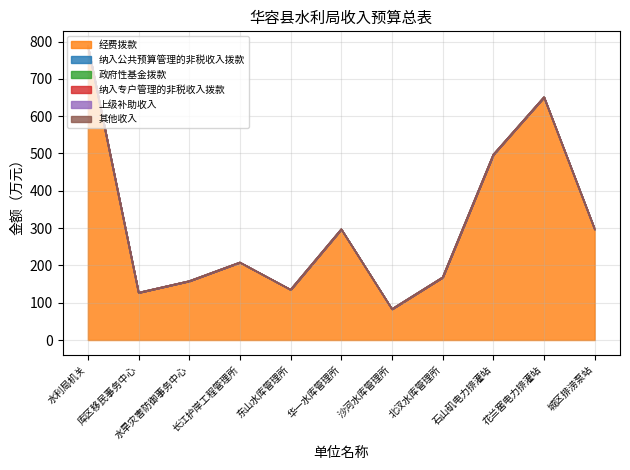

What are all the series names shown in the legend?

经费拨款, 纳入公共预算管理的非税收入拨款, 政府性基金拨款, 纳入专户管理的非税收入拨款, 上级补助收入, 其他收入